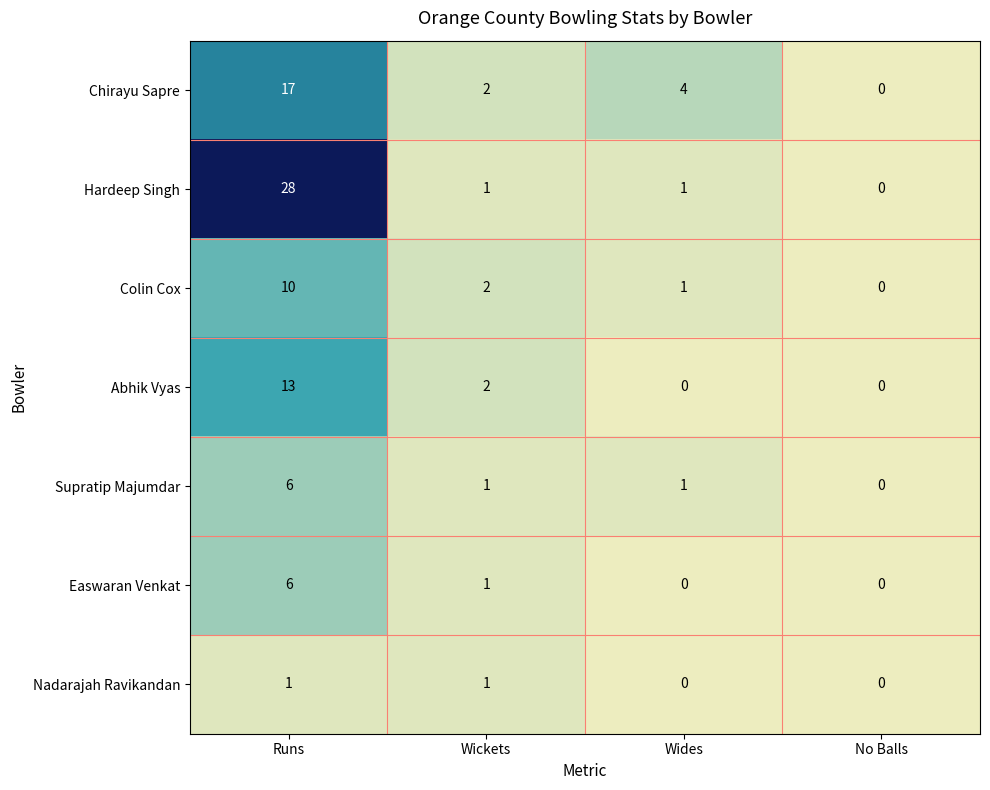

Reading left to right, list all the values displayed in this chart.

Chirayu Sapre: Runs=17	Wickets=2	Wides=4	No Balls=0
Hardeep Singh: Runs=28	Wickets=1	Wides=1	No Balls=0
Colin Cox: Runs=10	Wickets=2	Wides=1	No Balls=0
Abhik Vyas: Runs=13	Wickets=2	Wides=0	No Balls=0
Supratip Majumdar: Runs=6	Wickets=1	Wides=1	No Balls=0
Easwaran Venkat: Runs=6	Wickets=1	Wides=0	No Balls=0
Nadarajah Ravikandan: Runs=1	Wickets=1	Wides=0	No Balls=0